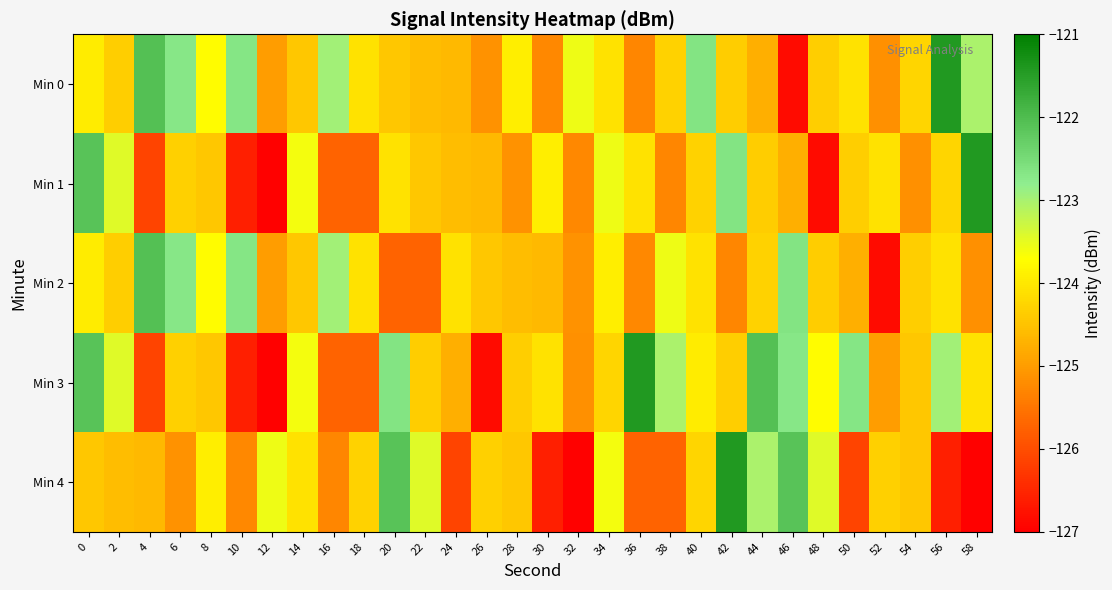

What is the total value across all series at 14?

-620.2